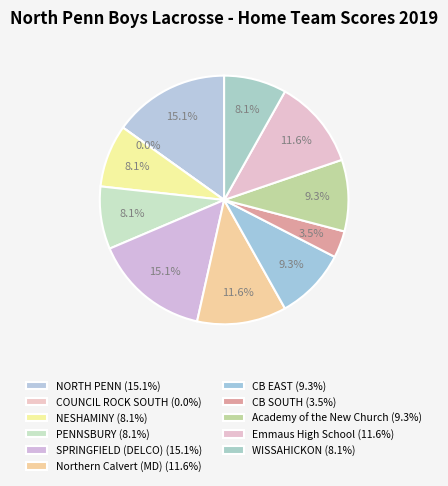

Which slice is the smallest?

COUNCIL ROCK SOUTH